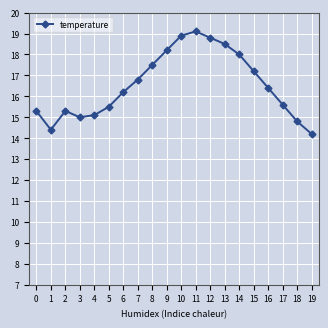

What is the value of the 13th point from the left?

18.8